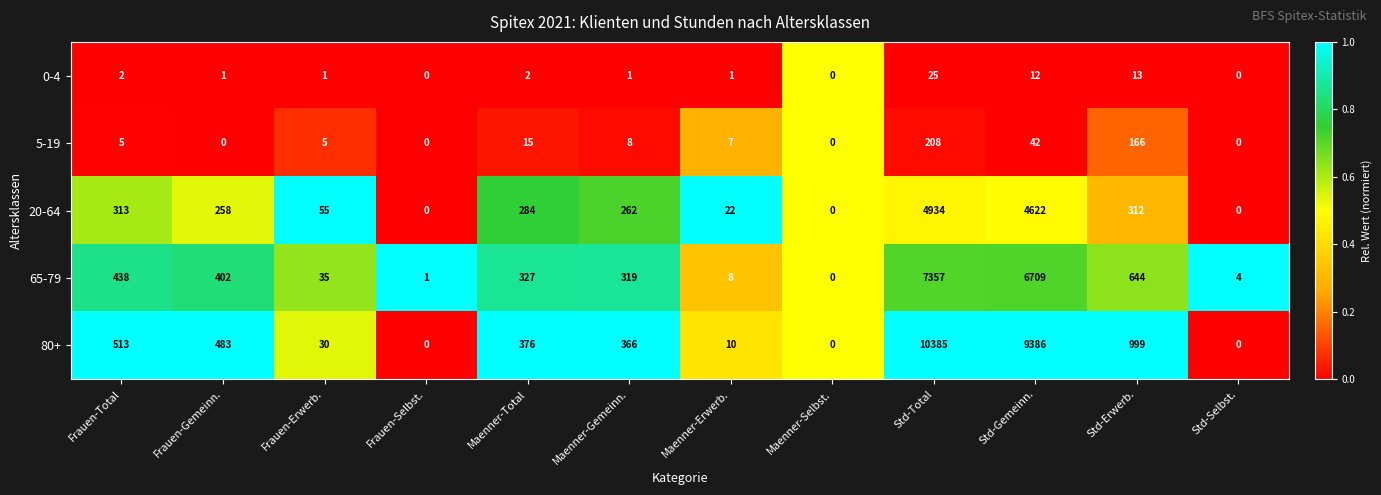

Which series changed the most between Frauen-Selbst. and Std-Gemeinn.?

80+